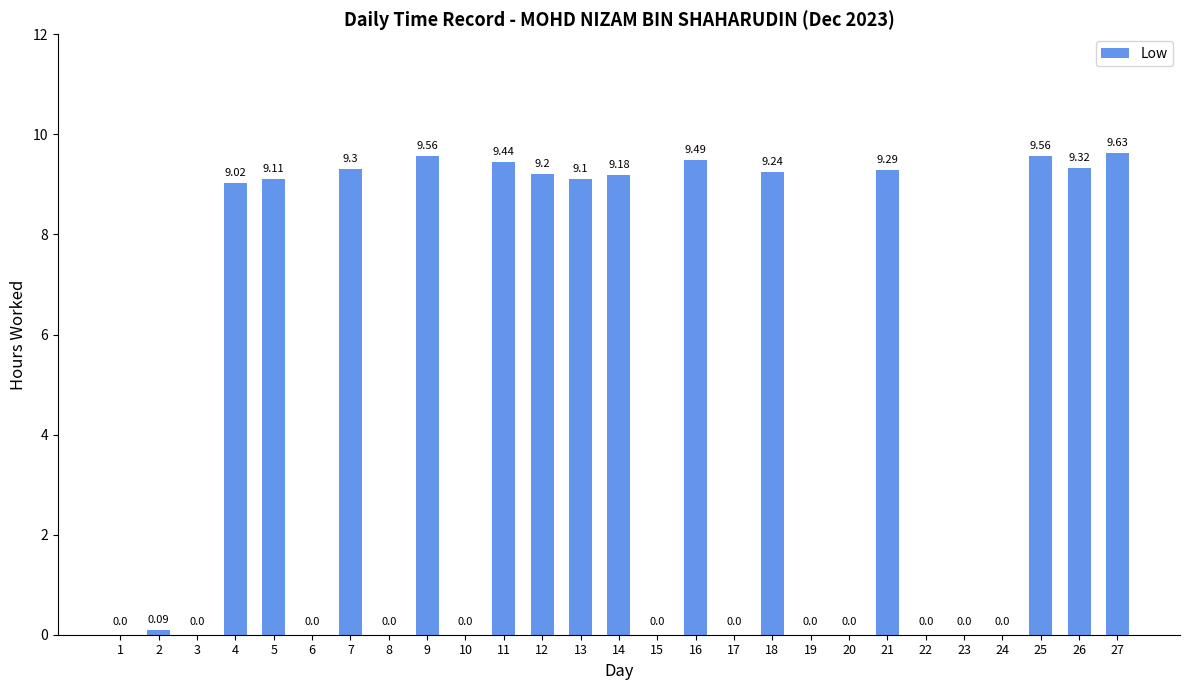

Is it true that the value at 26 is 3.5?

False